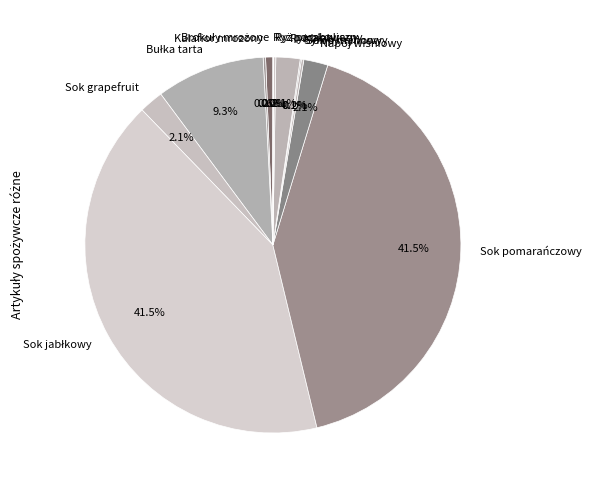

Is there any slice that represents more than half of the pie?

No